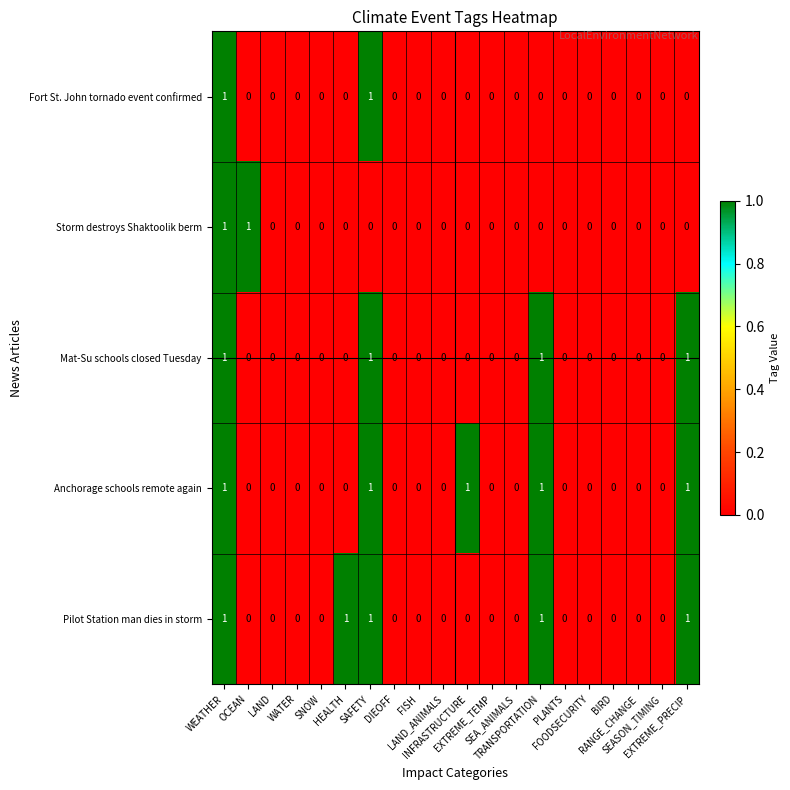

How many Pilot Station man dies in storm values are between 0 and 1?

20